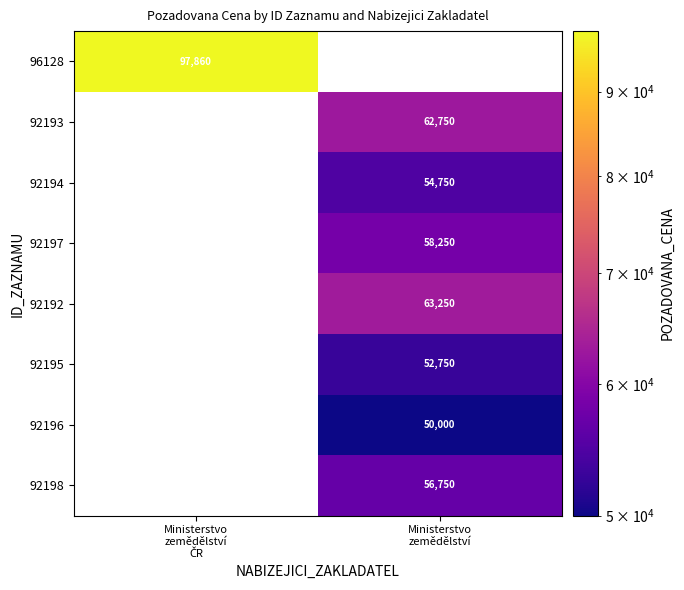

Rank the series by their maximum value, from lowest to highest.

92196, 92195, 92194, 92198, 92197, 92193, 92192, 96128